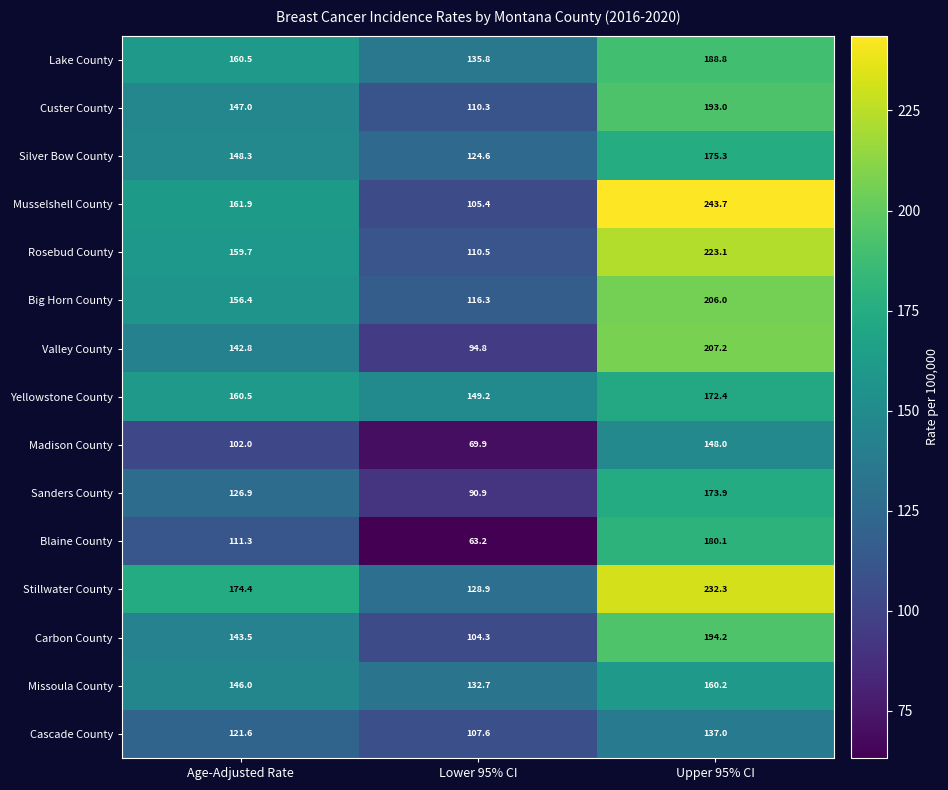

What is the sum of all Lake County values?

485.1